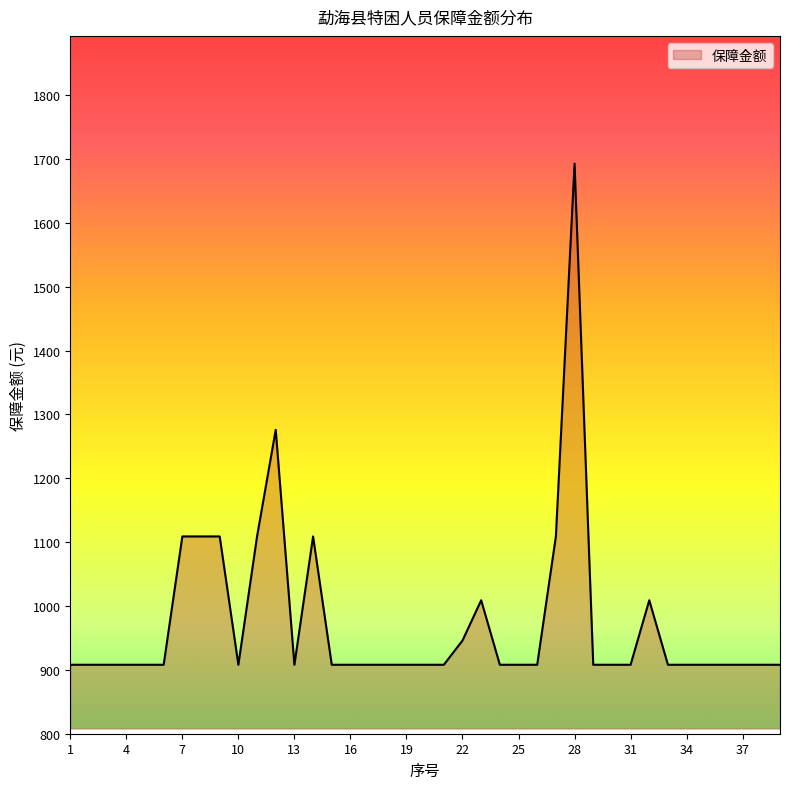

Reading left to right, extract all data points from this chart.

908	908	908	908	908	908	1109	1109	1109	908	1109	1276	908	1109	908	908	908	908	908	908	908	946	1009	908	908	908	1109	1693	908	908	908	1009	908	908	908	908	908	908	908